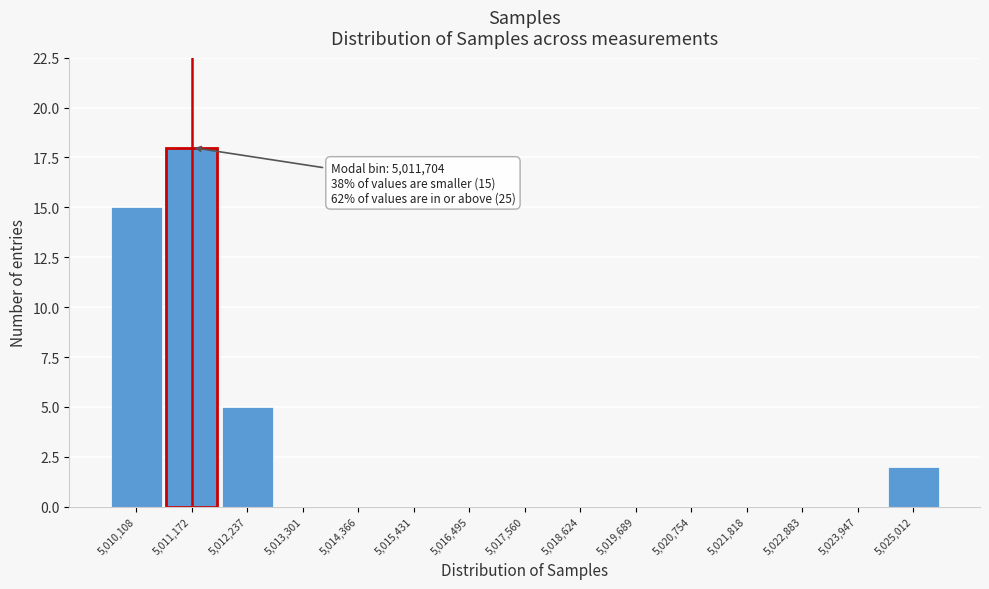

Reading left to right, extract all data points from this chart.

5,010,108=15	5,011,172=18	5,012,237=5	5,013,301=0	5,014,366=0	5,015,431=0	5,016,495=0	5,017,560=0	5,018,624=0	5,019,689=0	5,020,754=0	5,021,818=0	5,022,883=0	5,023,947=0	5,025,012=2